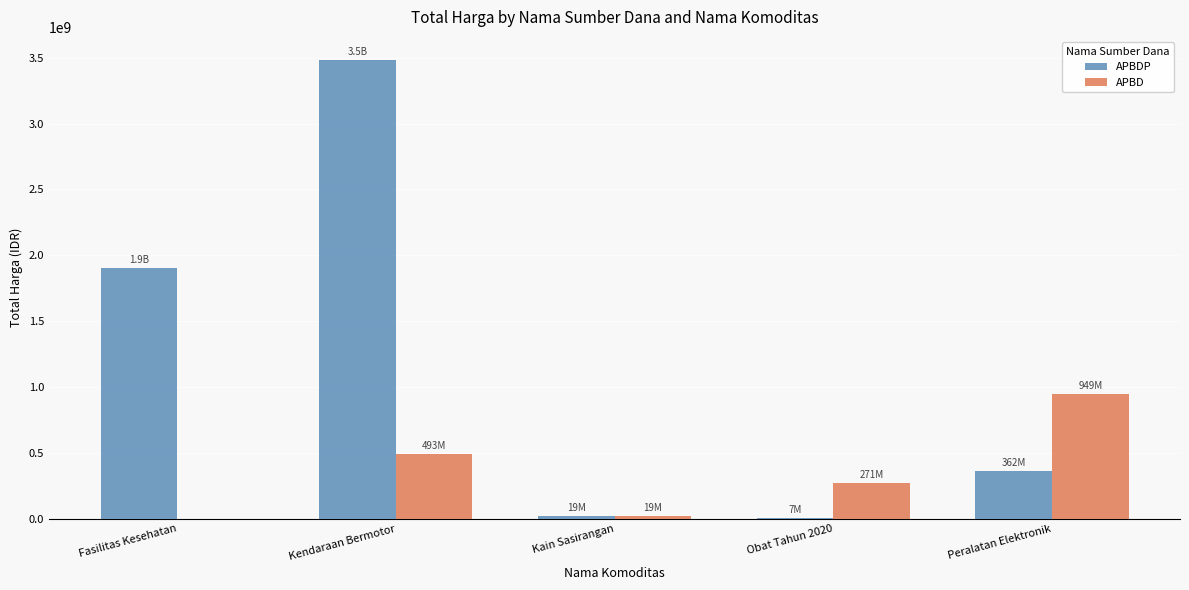

At which label is APBDP closest to 1745981620?

Fasilitas Kesehatan